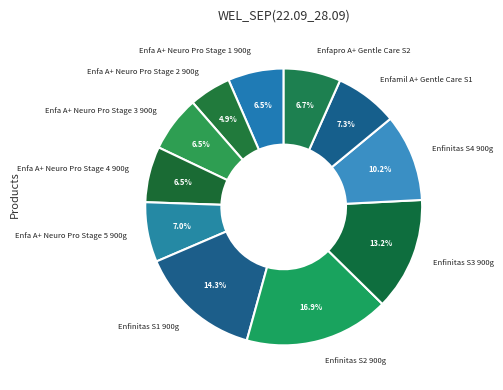

How many slices are in this pie chart?

11